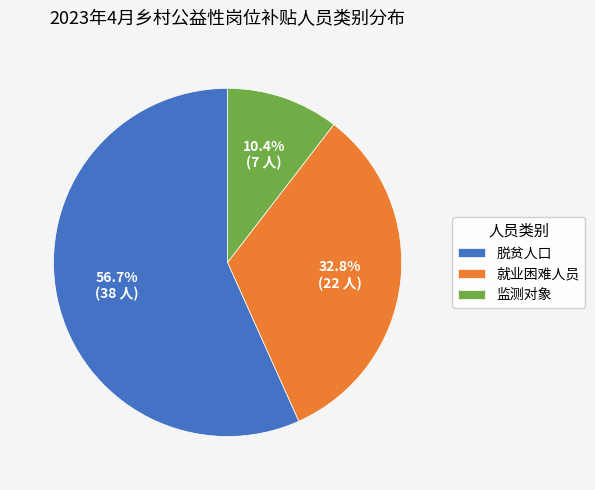

Which has a higher value, 脱贫人口 or 就业困难人员?

脱贫人口